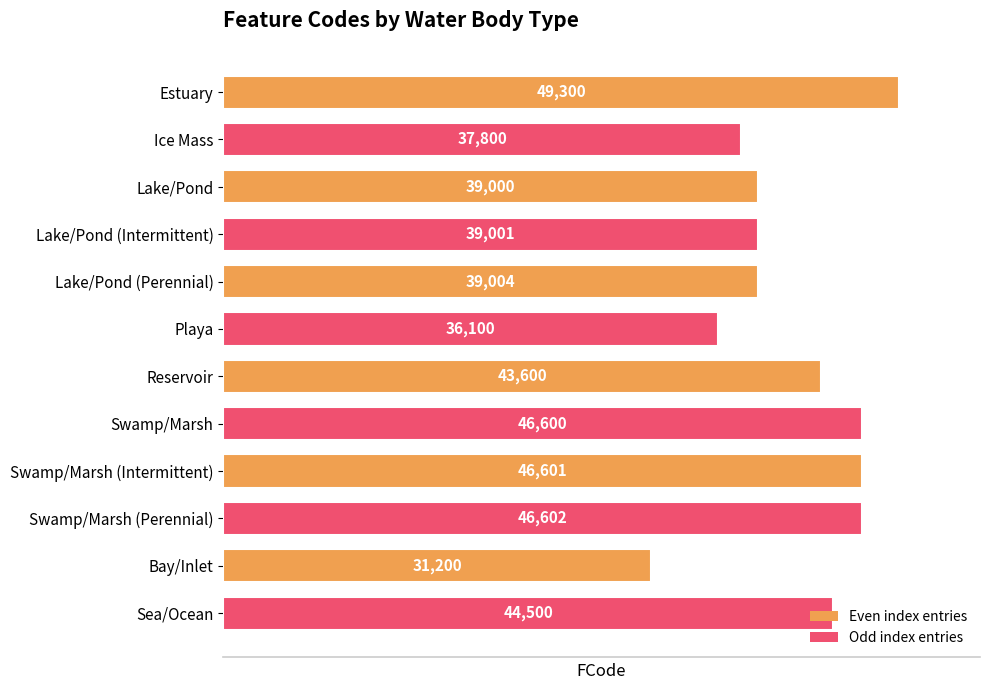

What is the average value?

41609